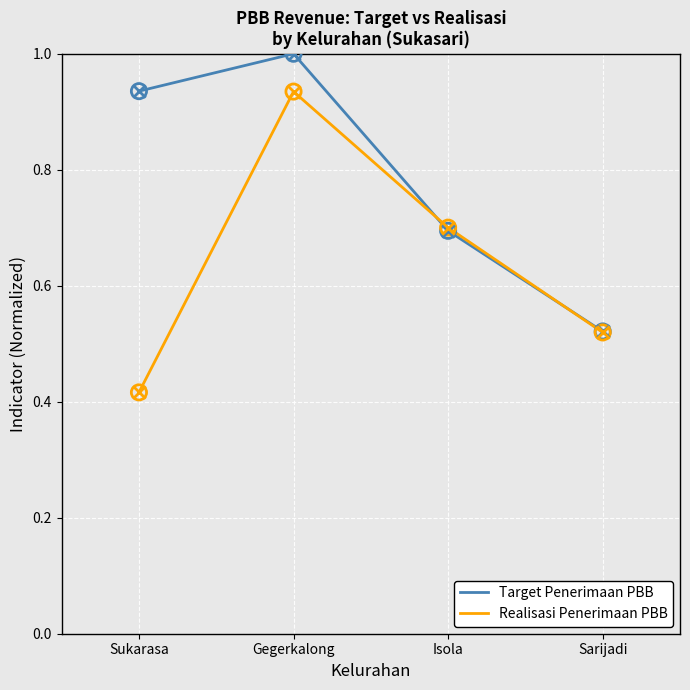

At which category is the sum across all series the highest?

Gegerkalong